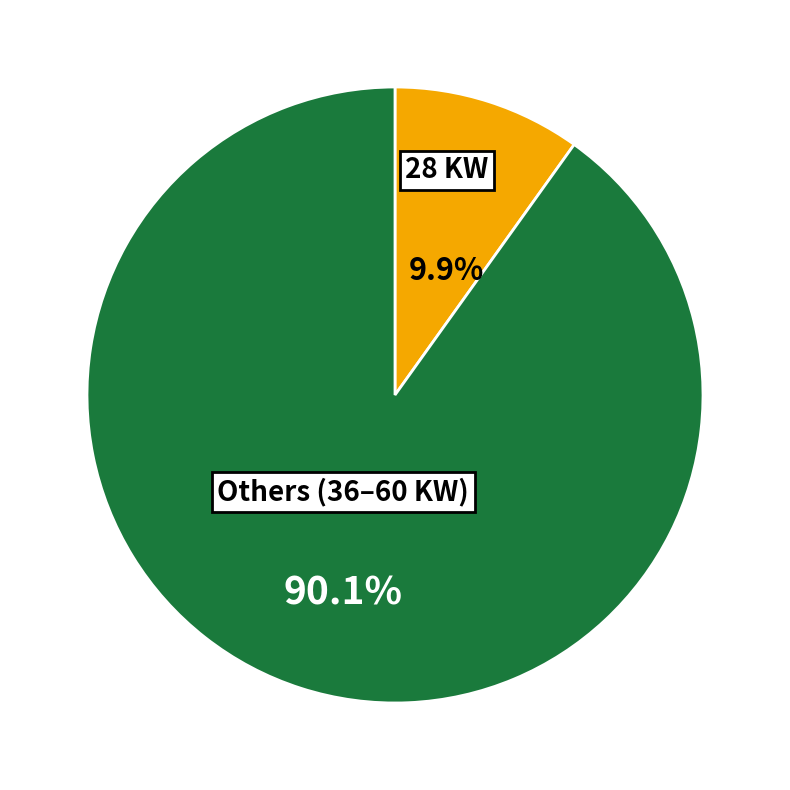

Does 28 KW account for over 50% of the chart?

No